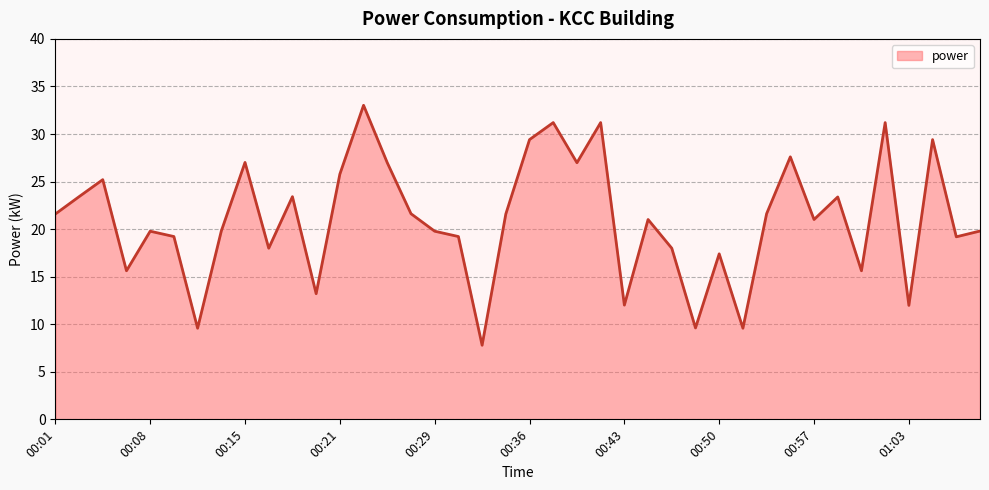

What is the smallest value displayed?

7.8